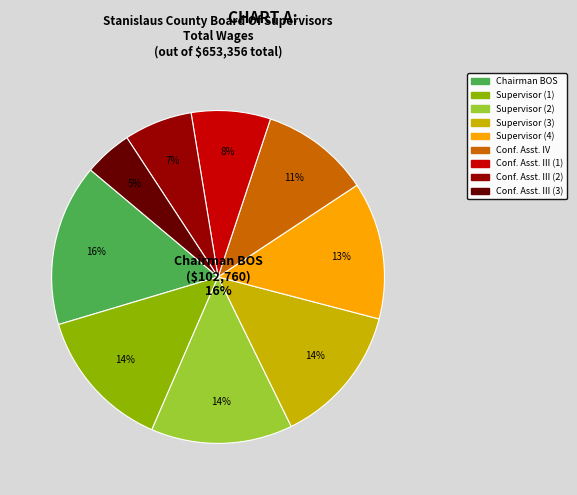

Do Confidential Assistant III   and Supervisor  together represent more than half of the pie?

No